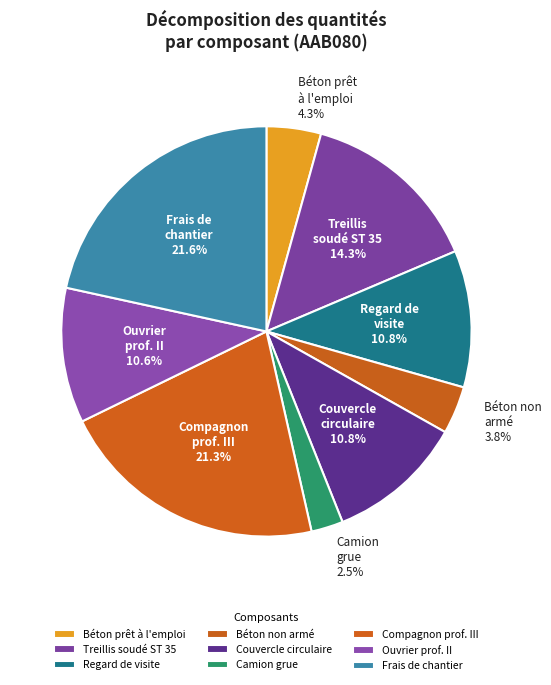

To the nearest percent, what is the difference between the largest and smallest slice percentages?

19%